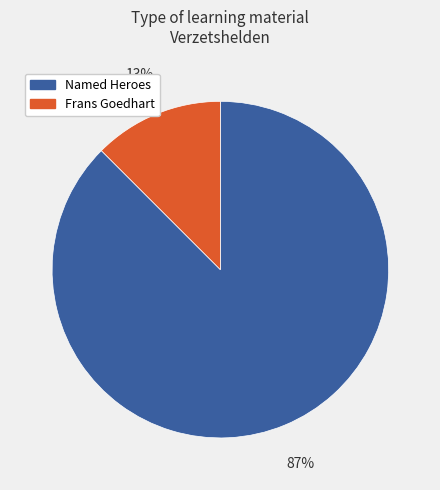

Is there any slice that represents more than half of the pie?

Yes